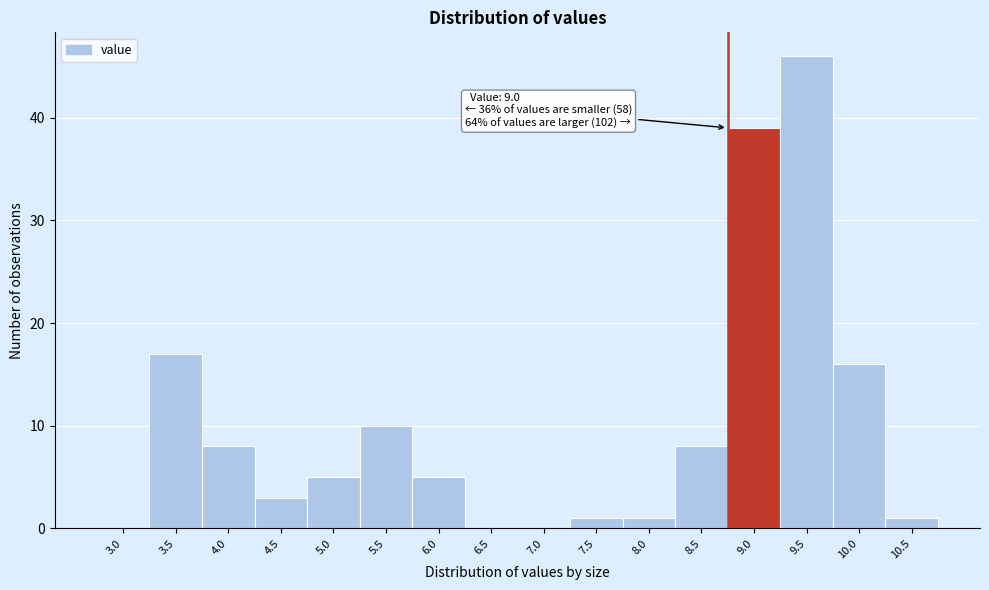

Reading left to right, list all the values displayed in this chart.

3.0=0	3.5=17	4.0=8	4.5=3	5.0=5	5.5=10	6.0=5	6.5=0	7.0=0	7.5=1	8.0=1	8.5=8	9.0=39	9.5=46	10.0=16	10.5=1